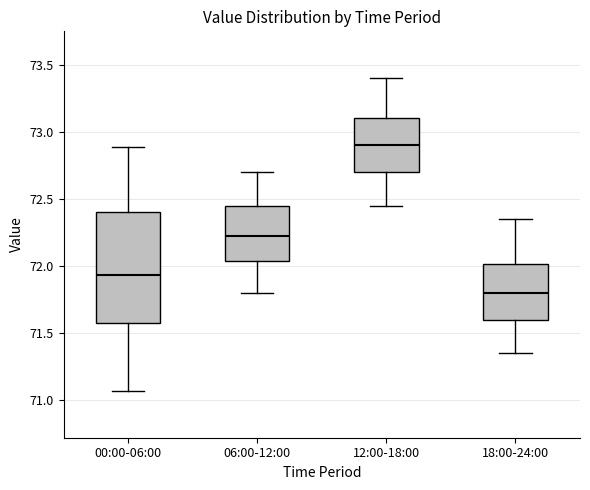

Reading left to right, transcribe this box plot: for each box, give where its median line is, the range the box spans, and where its two whiskers end, as read against the y-axis. The values are not printed on the chart, so give them approximately, as read against the axis.

00:00-06:00: median 71.95, box 71.60 to 72.40, whiskers 71.05 to 72.90
06:00-12:00: median 72.25, box 72.05 to 72.45, whiskers 71.80 to 72.70
12:00-18:00: median 72.90, box 72.70 to 73.10, whiskers 72.45 to 73.40
18:00-24:00: median 71.80, box 71.60 to 72.00, whiskers 71.35 to 72.35